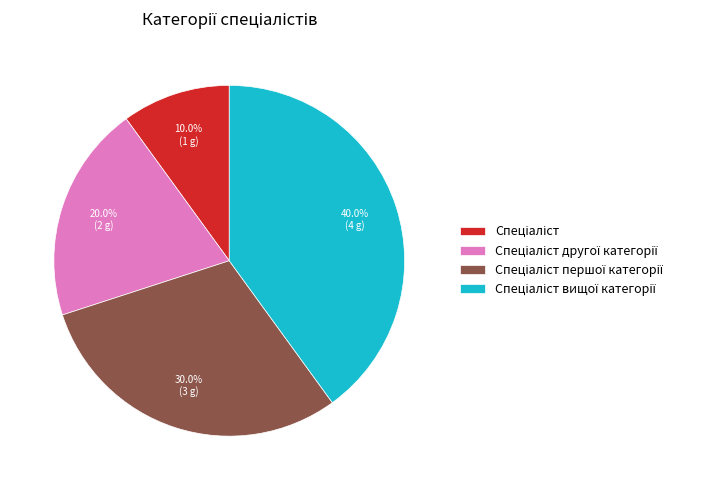

Count the number of slices in the pie.

4